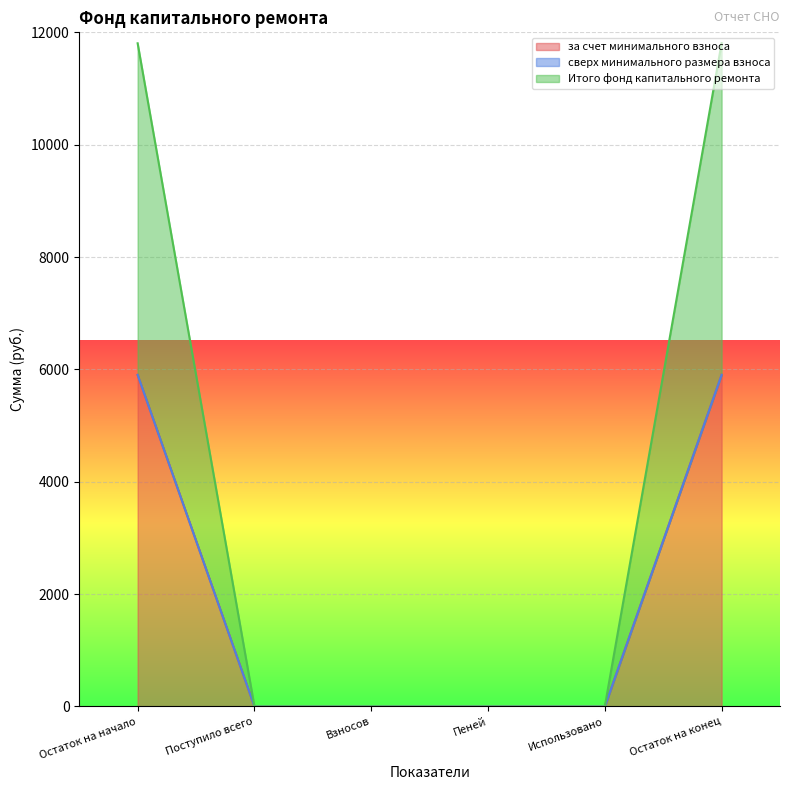

What is the sum of the Итого фонд капитального ремонта values at Использовано and Остаток на начало?

5902.5